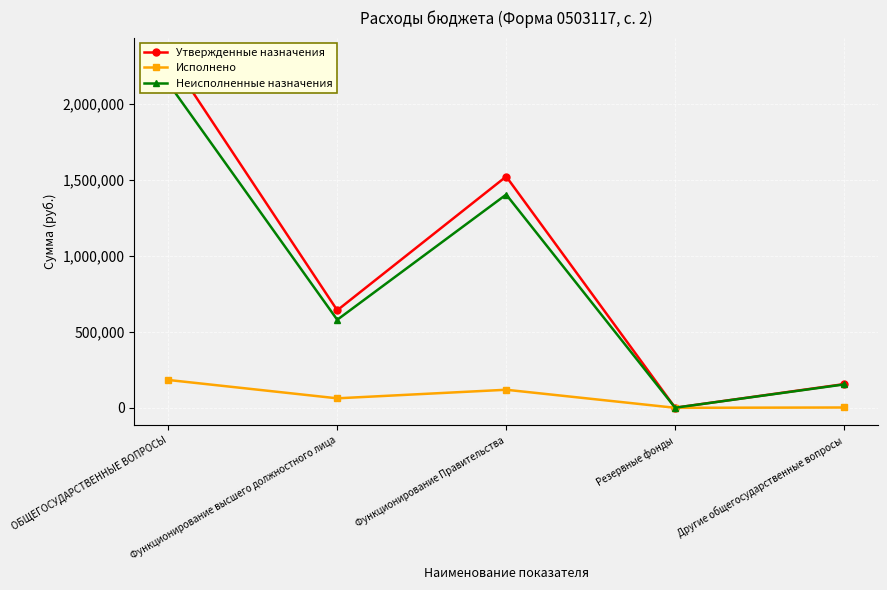

What is the minimum value for Утвержденные назначения?

500.0